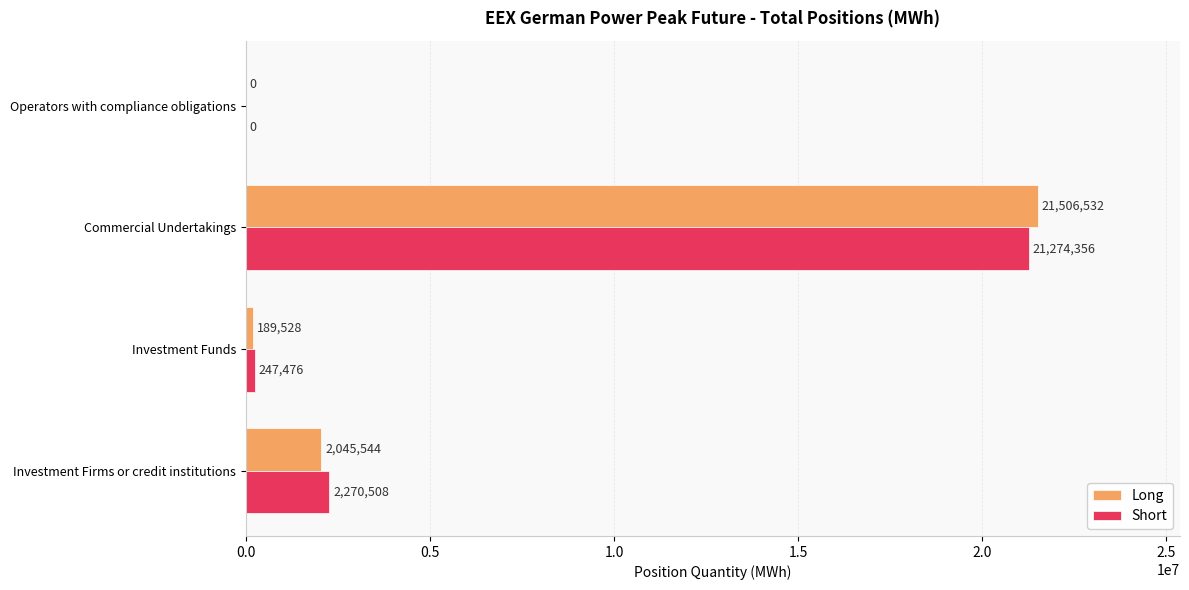

Which series has the largest total across all categories?

Short